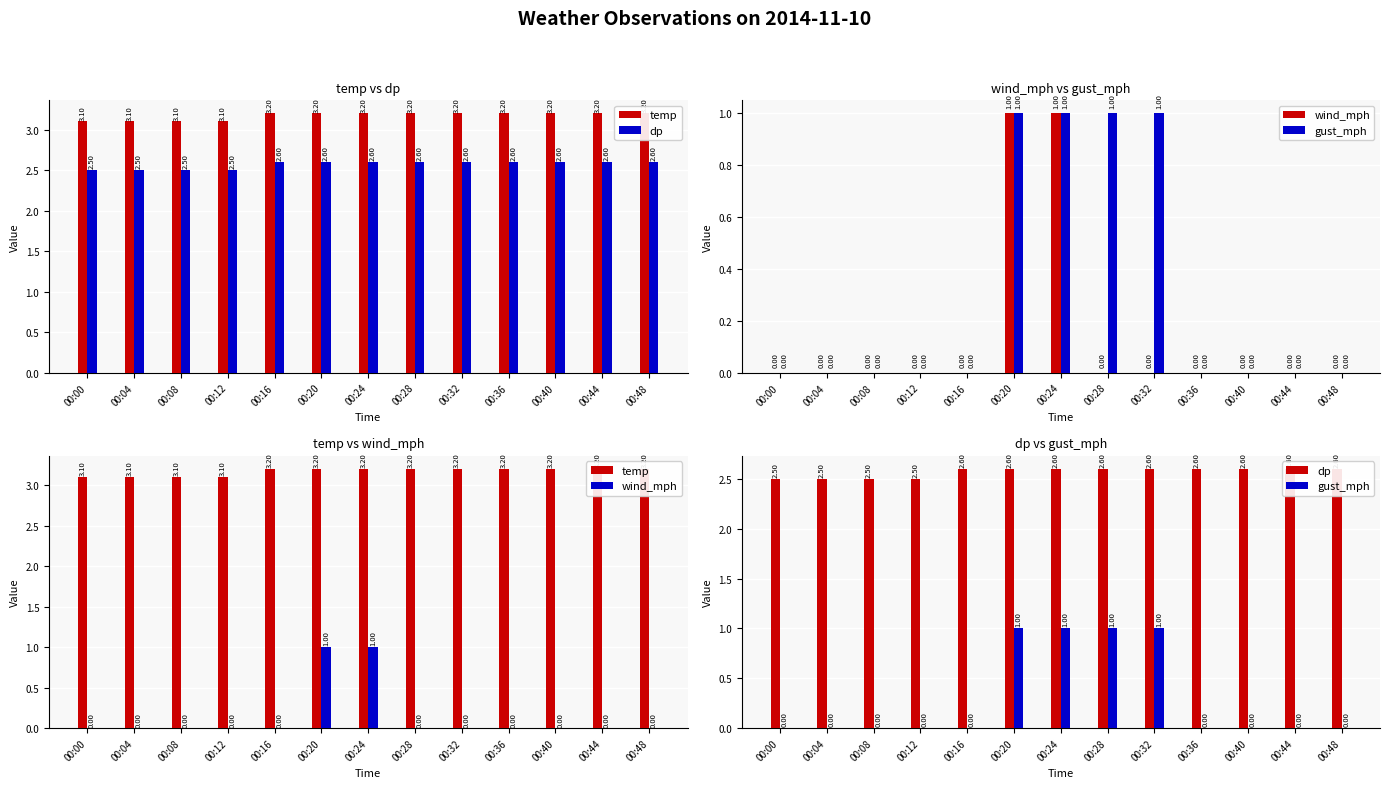

Between 00:32 and 00:16, which is larger?

00:32